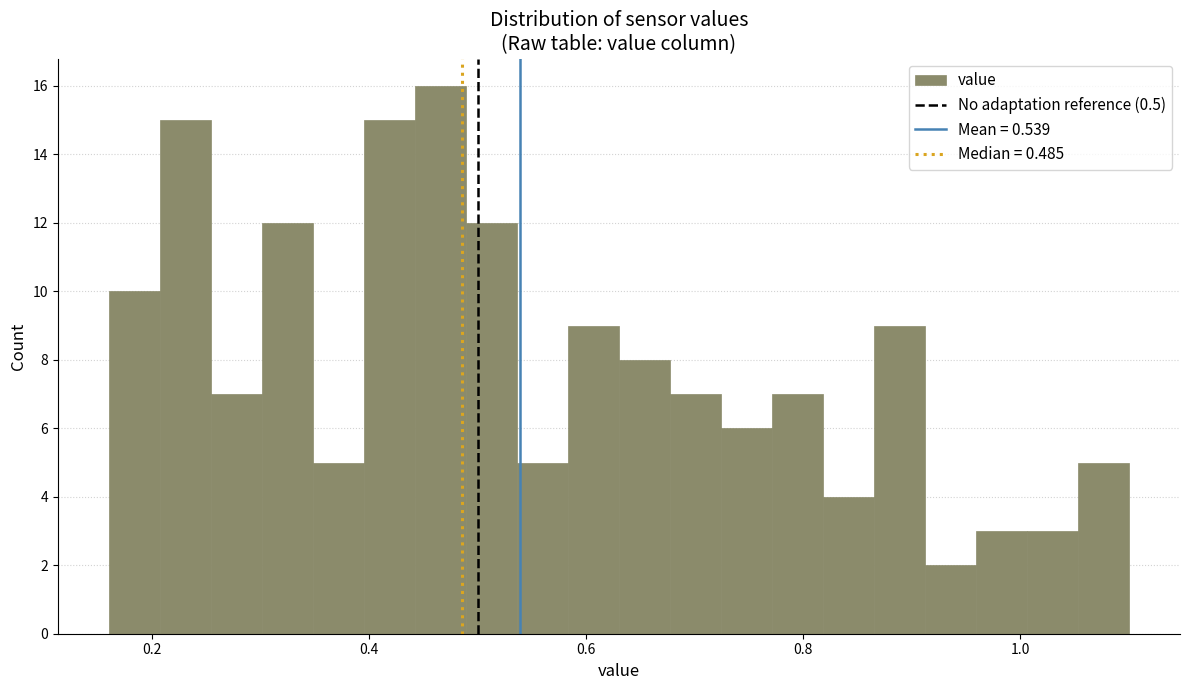

Read against the x-axis, roughly where is the centre of the tallest bar?

0.46